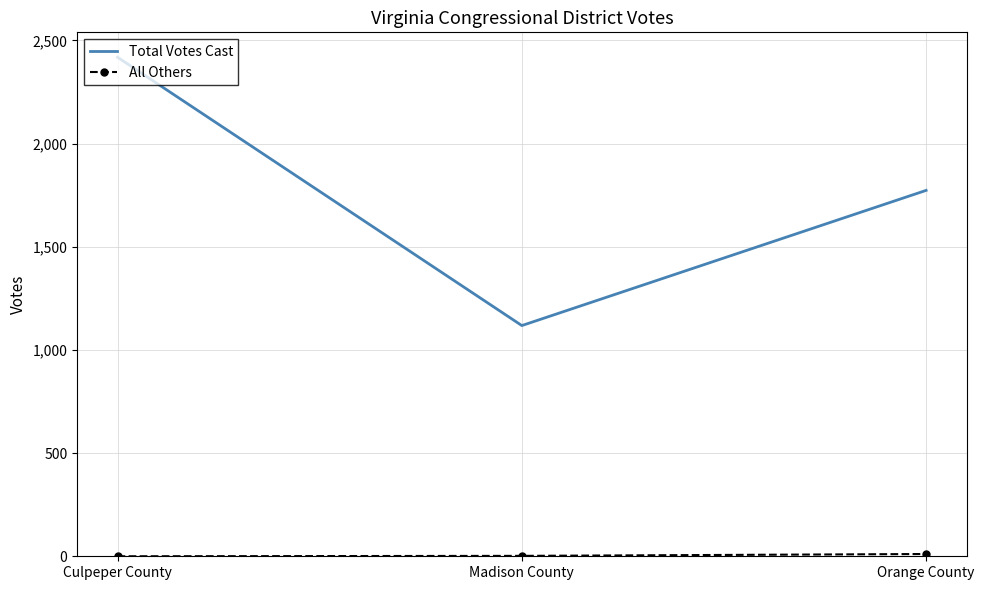

What is the lowest value of the Total Votes Cast series?

1118